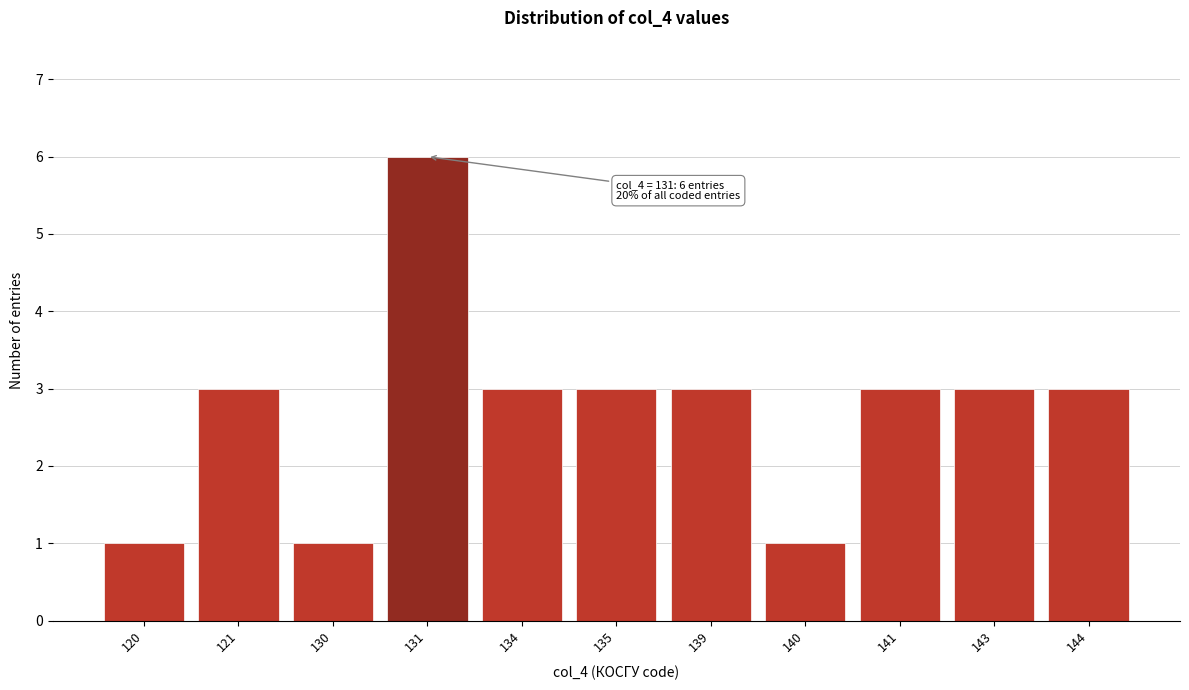

Reading left to right, what are all the values shown in this chart?

1	3	1	6	3	3	3	1	3	3	3